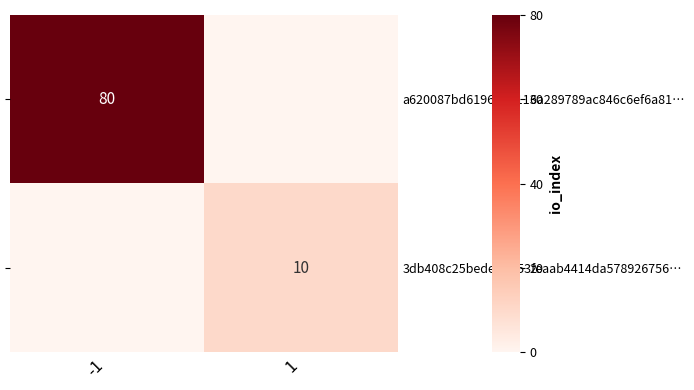

Which has a higher value, -1 or 1?

-1